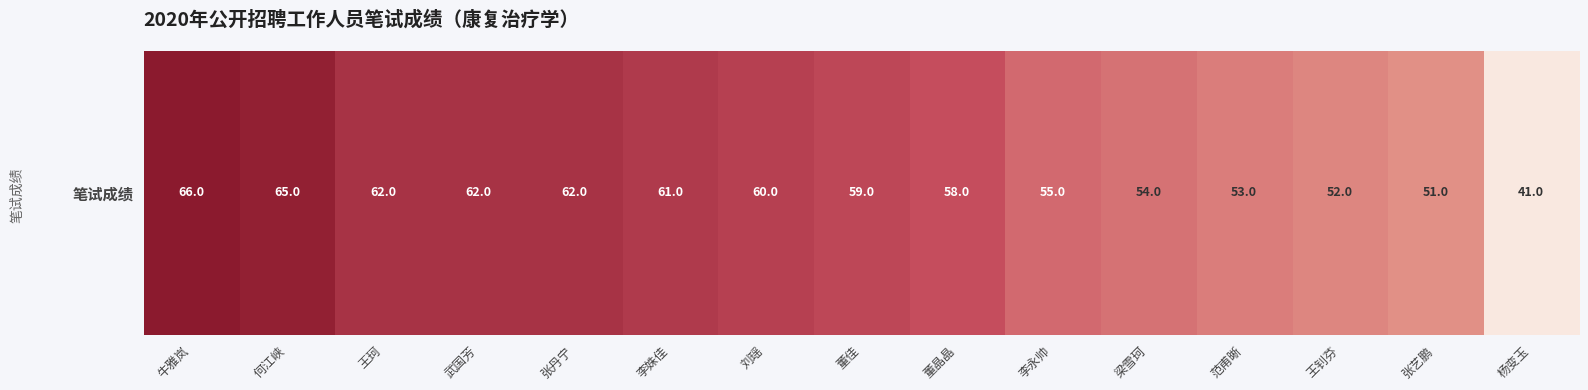

What is the ratio of the value at 牛雅岚 to the value at 张丹宁?

1.1